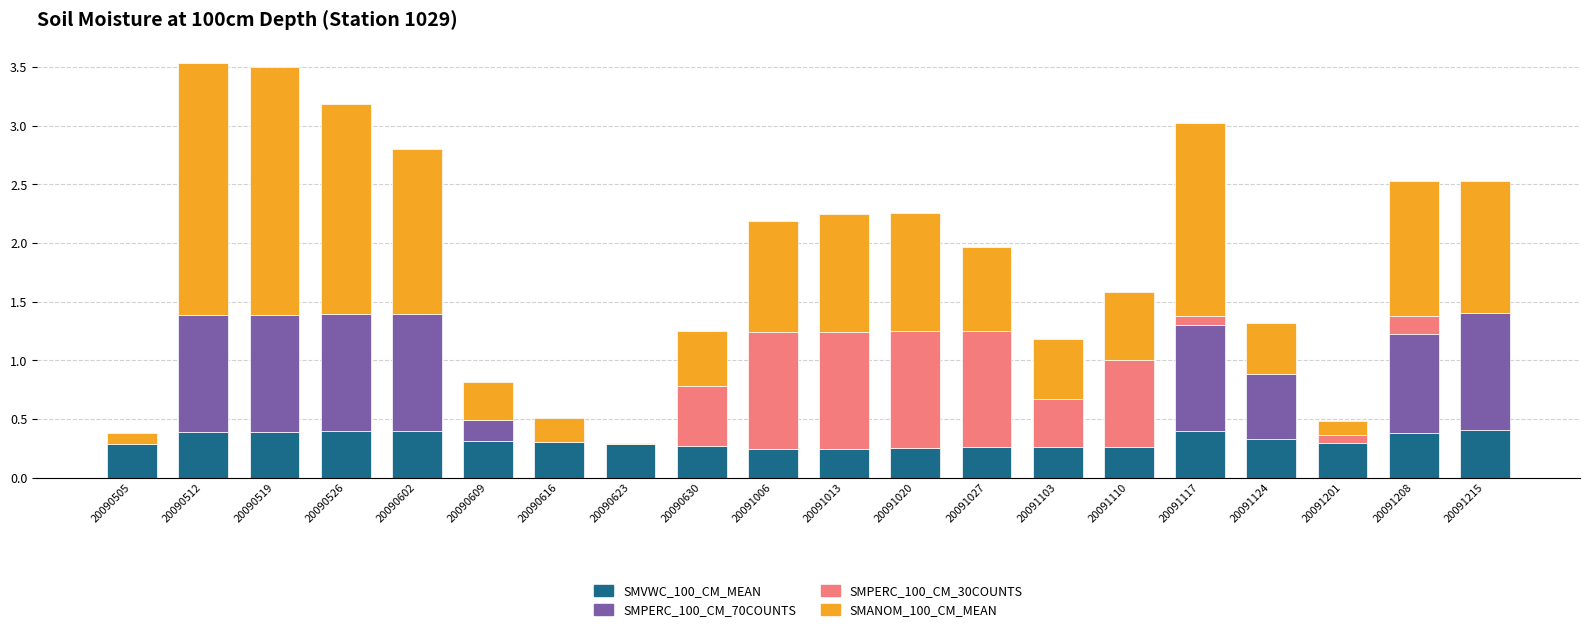

What is the total value across all series at 20090616?

0.5